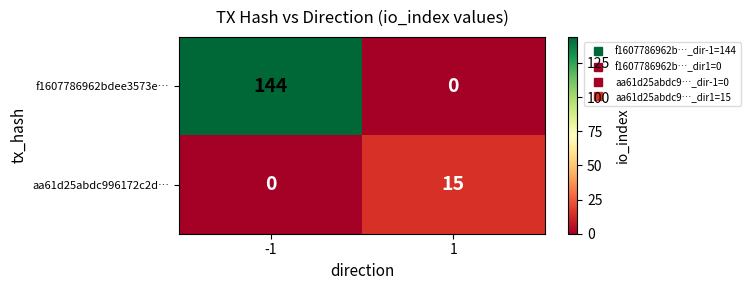

Reading left to right, extract all data points from this chart.

f1607786962bdee3573e…: 144	0
aa61d25abdc996172c2d…: 0	15